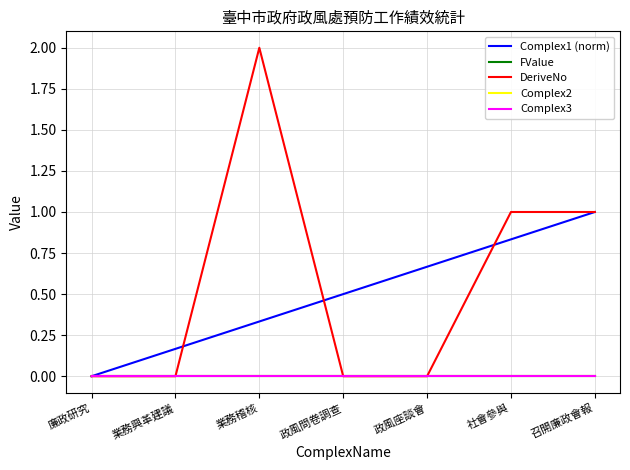

Which has a higher value, 召開廉政會報 or 業務稽核?

召開廉政會報